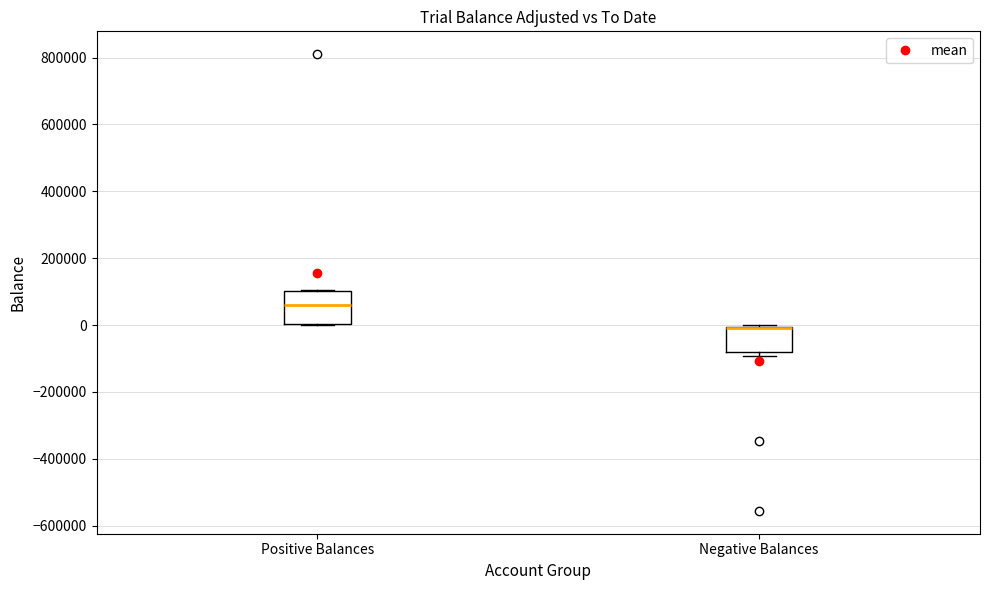

Where is the upper edge of the box for Negative Balances on the y-axis? The values are not printed on the chart, so give them approximately, as read against the axis.

0